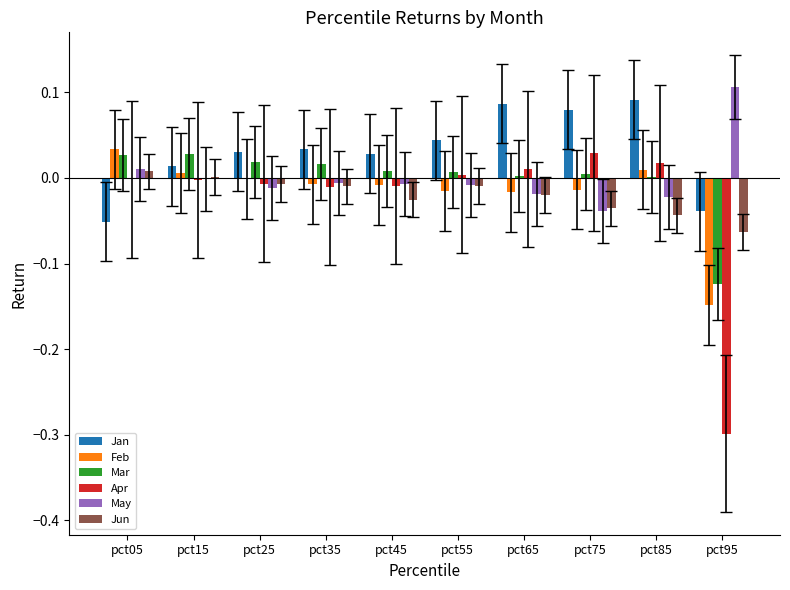

At which category does the chart reach its peak across all series?

pct95